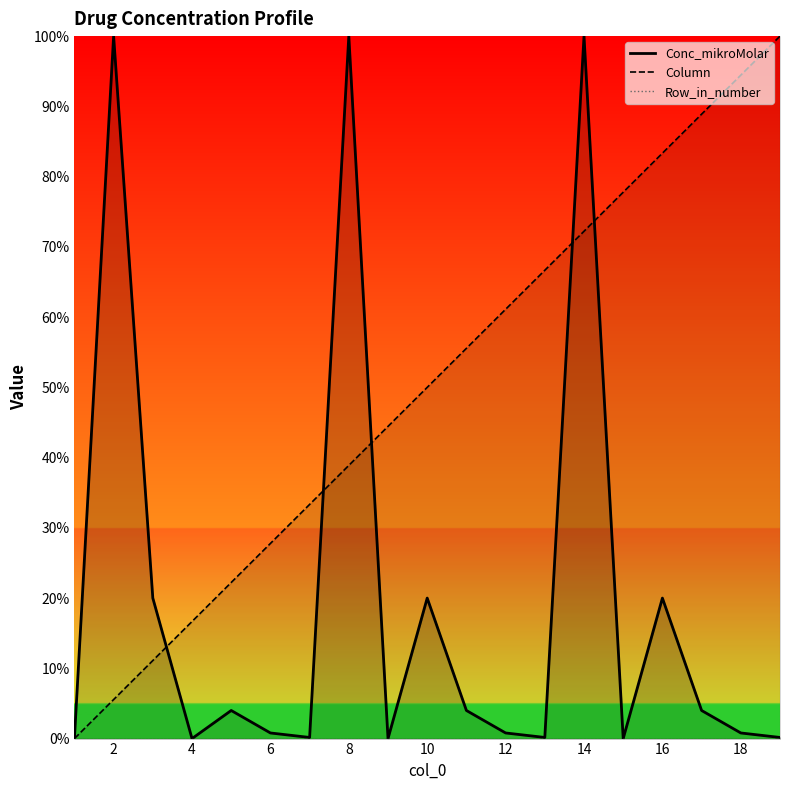

At how many categories does at least one series exceed 41?

13